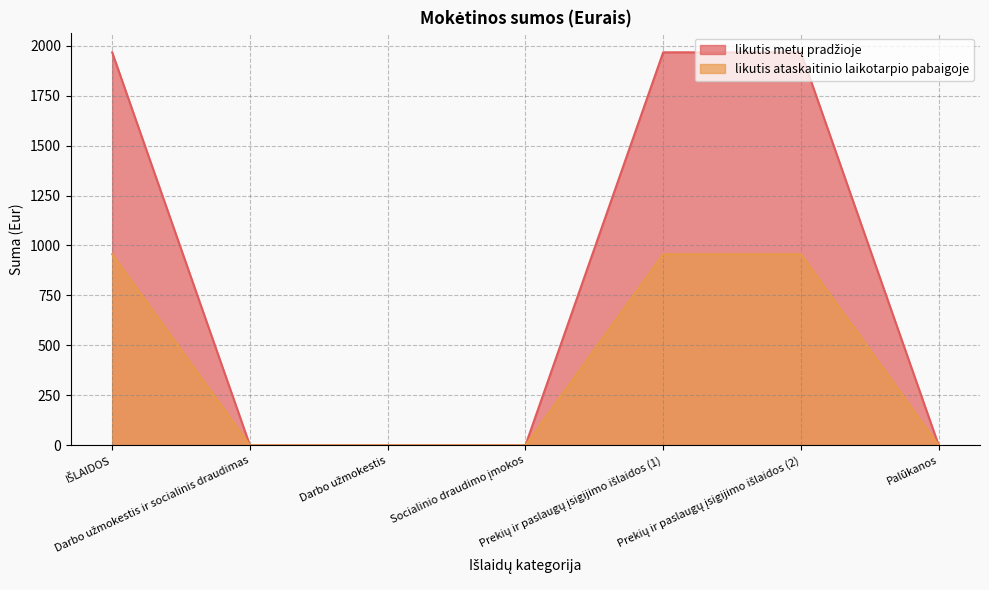

How many lines are shown in the chart?

2